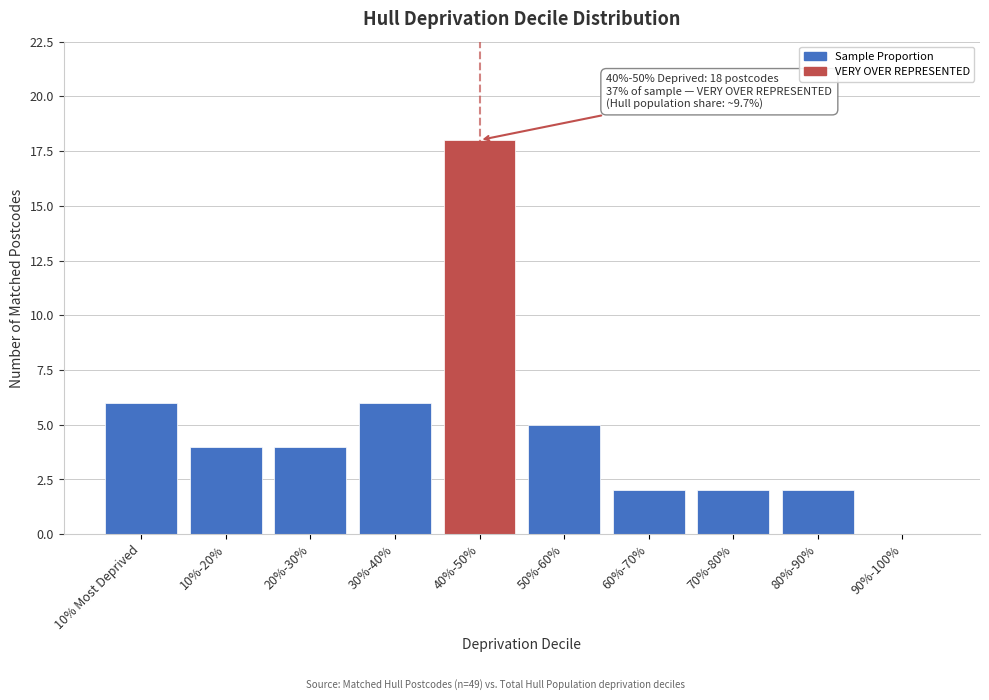

Reading left to right, extract all data points from this chart.

10% Most Deprived=6	10%-20%=4	20%-30%=4	30%-40%=6	40%-50%=18	50%-60%=5	60%-70%=2	70%-80%=2	80%-90%=2	90%-100%=0